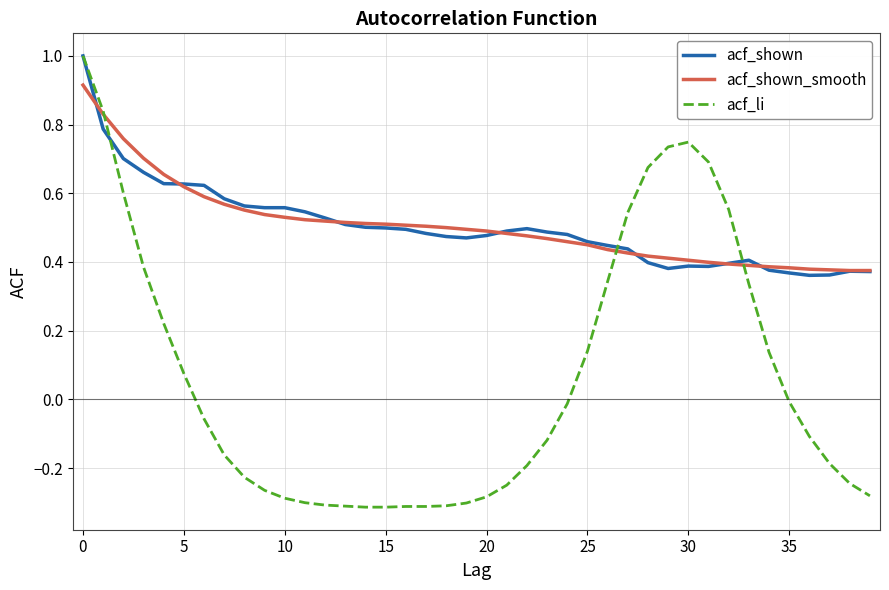

Which series has the widest spread of values?

acf_li